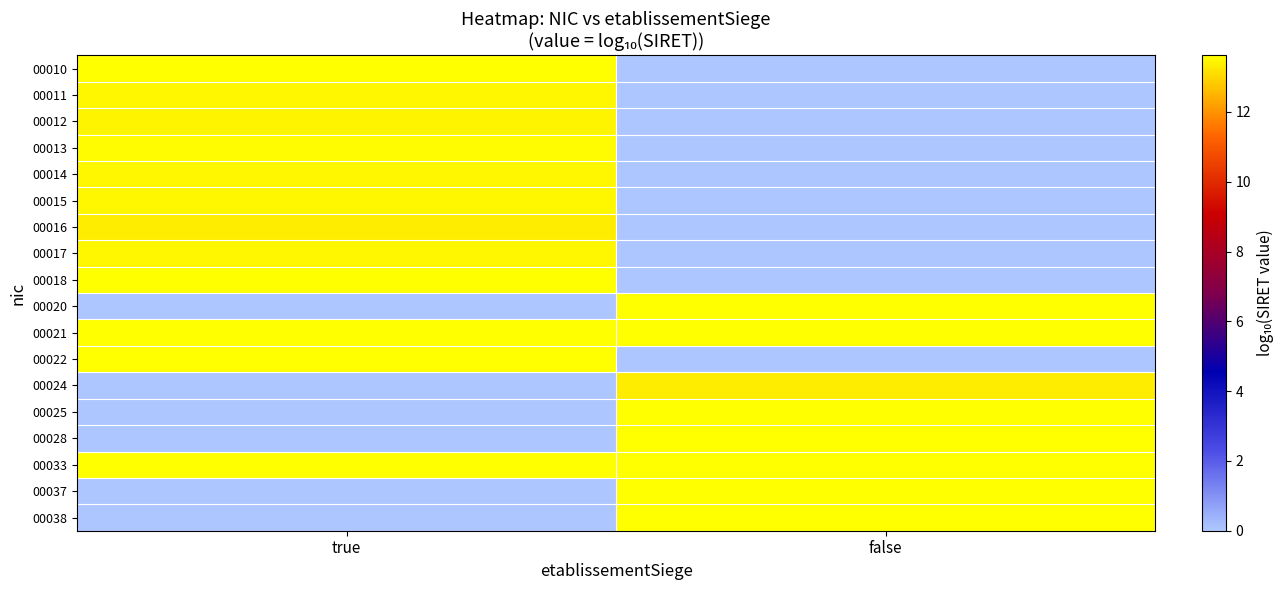

Reading left to right, list all the values displayed in this chart.

00010: true=13.6	false=0.0
00011: true=13.5	false=0.0
00012: true=13.4	false=0.0
00013: true=13.5	false=0.0
00014: true=13.5	false=0.0
00015: true=13.5	false=0.0
00016: true=13.3	false=0.0
00017: true=13.5	false=0.0
00018: true=13.6	false=0.0
00020: true=0.0	false=13.6
00021: true=13.6	false=13.6
00022: true=13.6	false=0.0
00024: true=0.0	false=13.3
00025: true=0.0	false=13.6
00028: true=0.0	false=13.6
00033: true=13.6	false=13.6
00037: true=0.0	false=13.6
00038: true=0.0	false=13.6